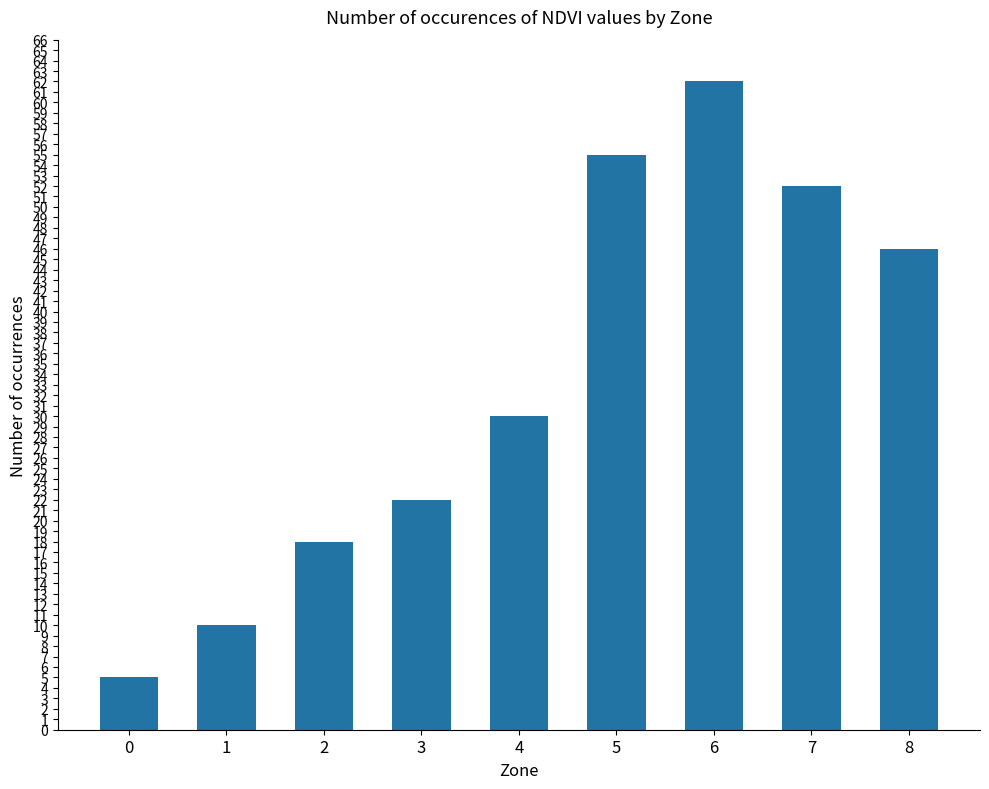

List the labels in order of value, largest first.

6, 5, 7, 8, 4, 3, 2, 1, 0